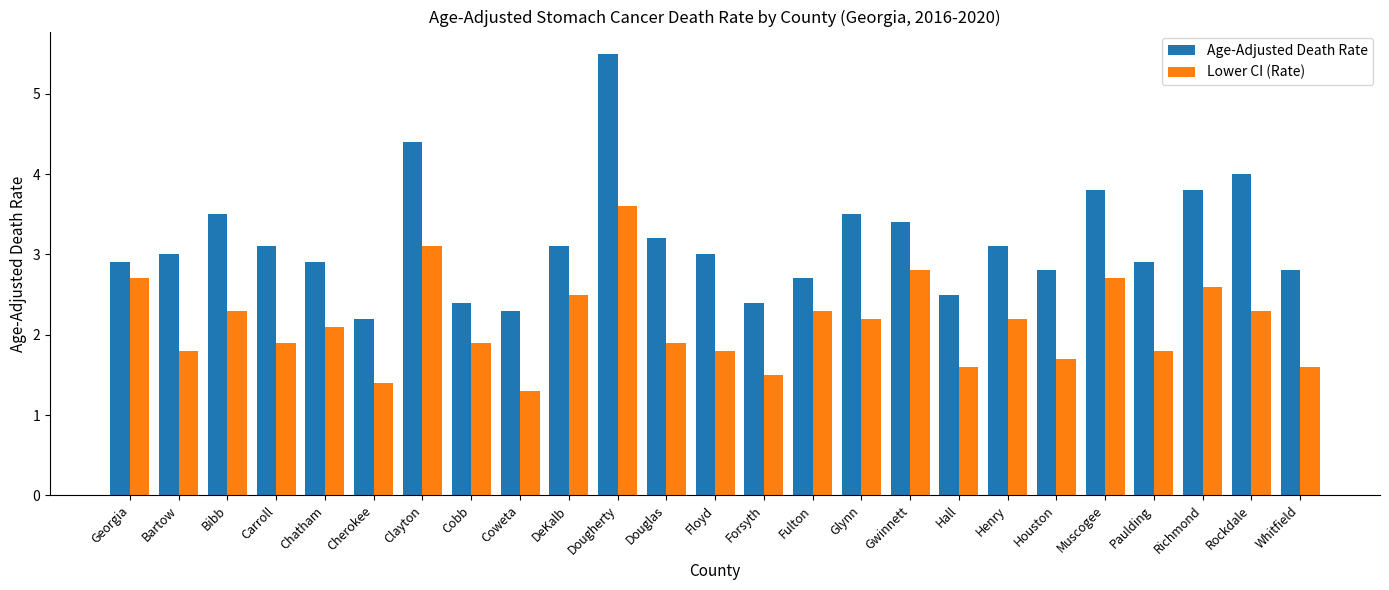

What is the highest value of the Lower CI (Rate) series?

3.6